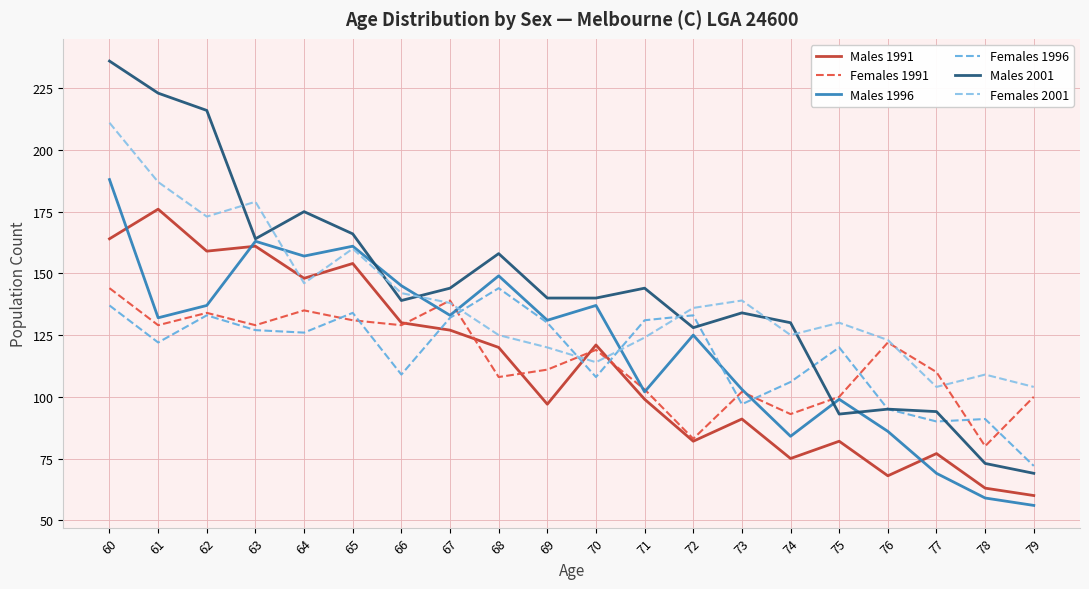

Where does the Males 1991 series first go above 120?

60